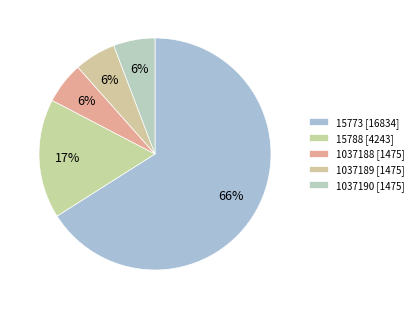

To the nearest percent, what percentage of the pie is 15773?

66%